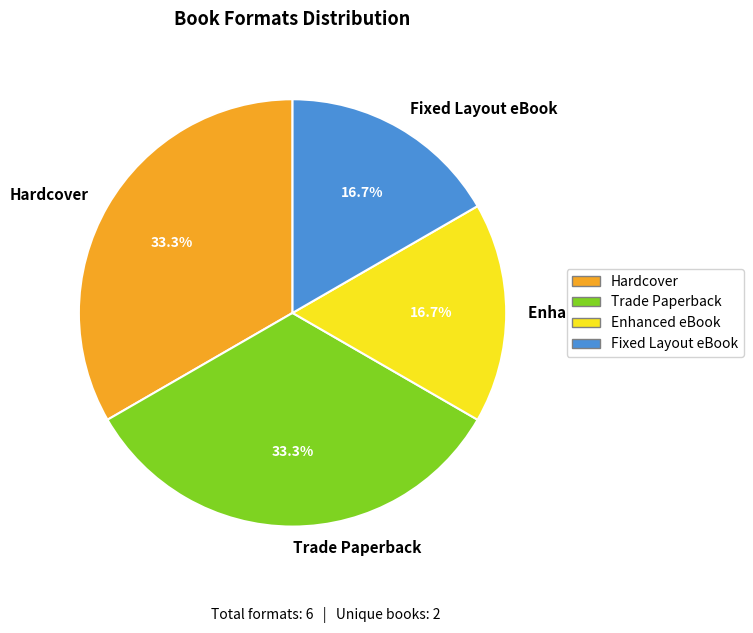

To the nearest percent, what is the average slice percentage?

25%